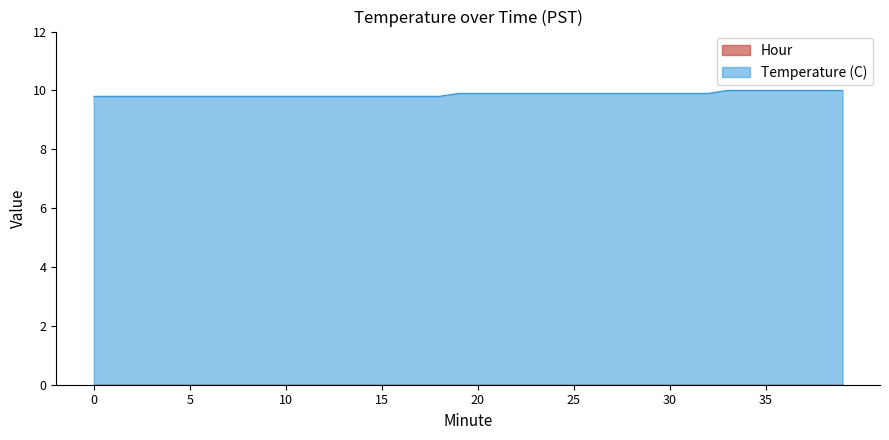

The value at 39 is 2.3. True or false?

False